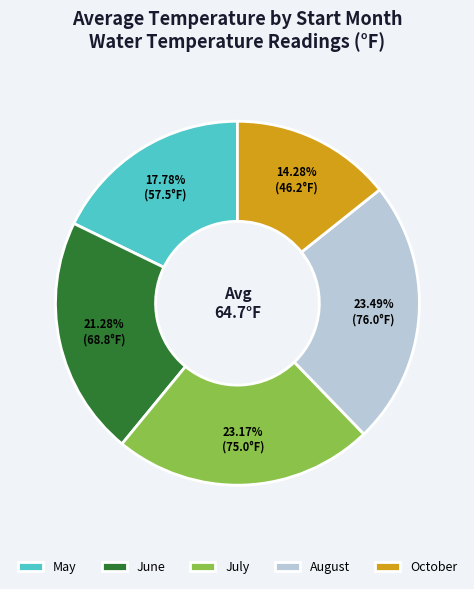

Is the sum of May and August greater than half?

No